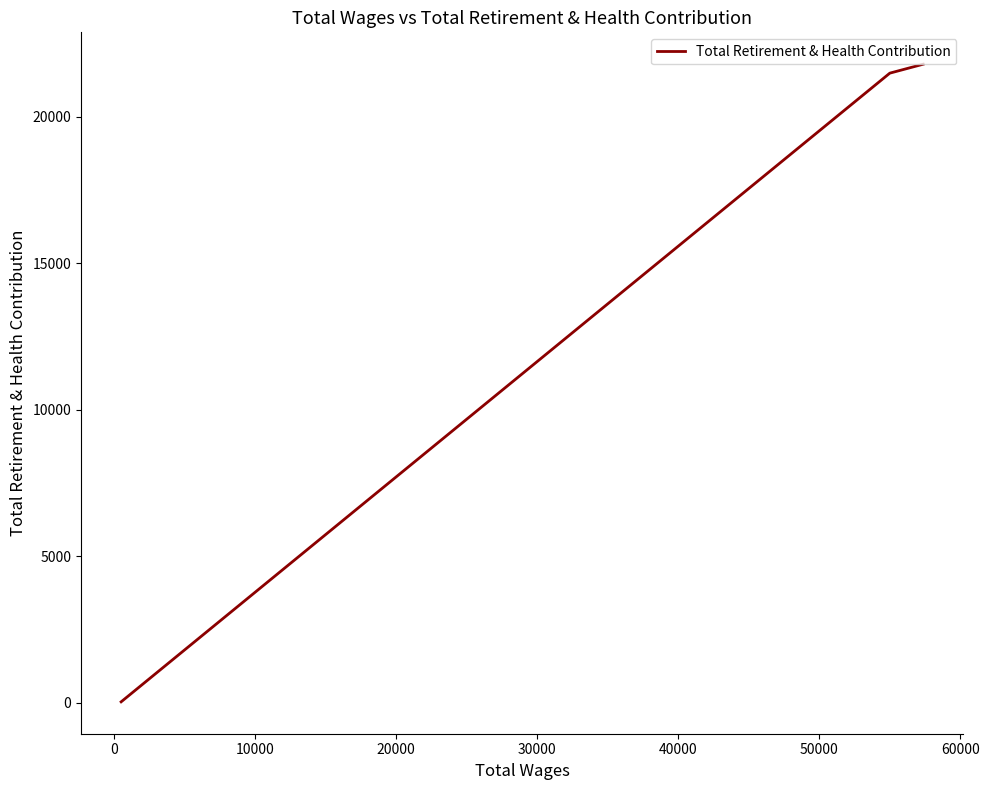

How many lines are shown in the chart?

1